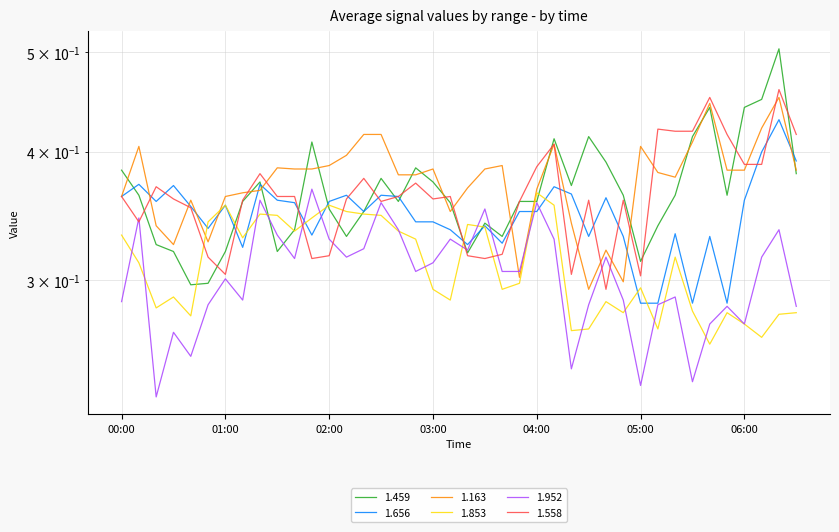

What is the label of the 33rd point from the right?

01:10